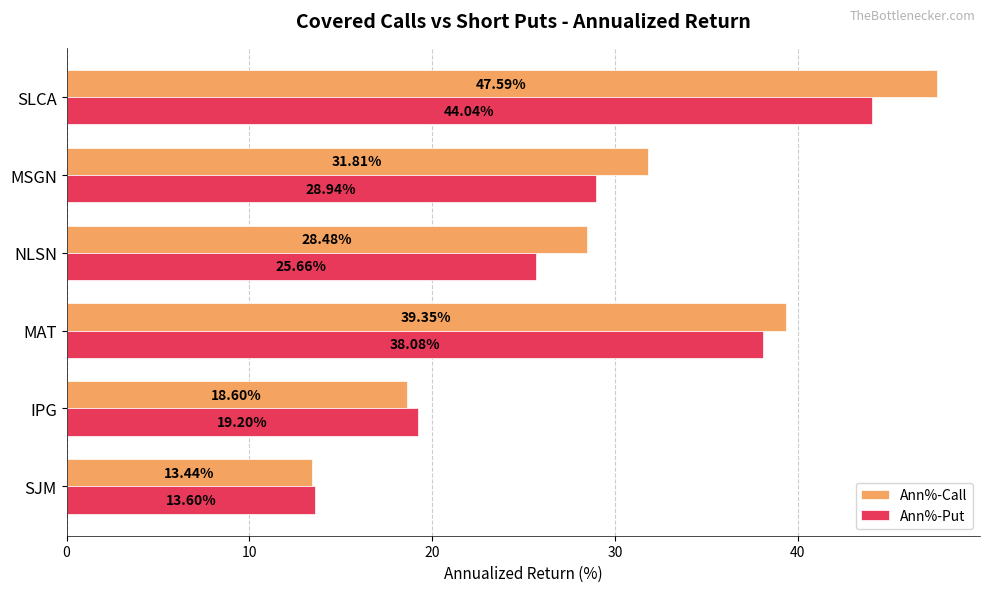

At which label is Ann%-Call closest to 30?

NLSN